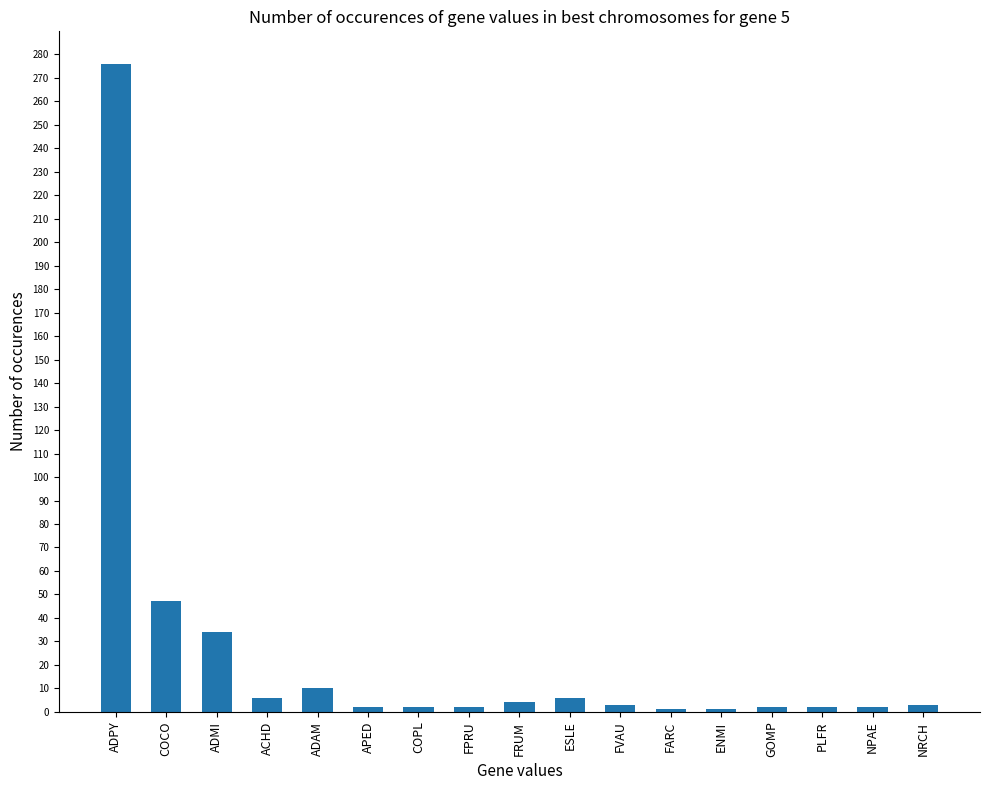

What is the average value?

24